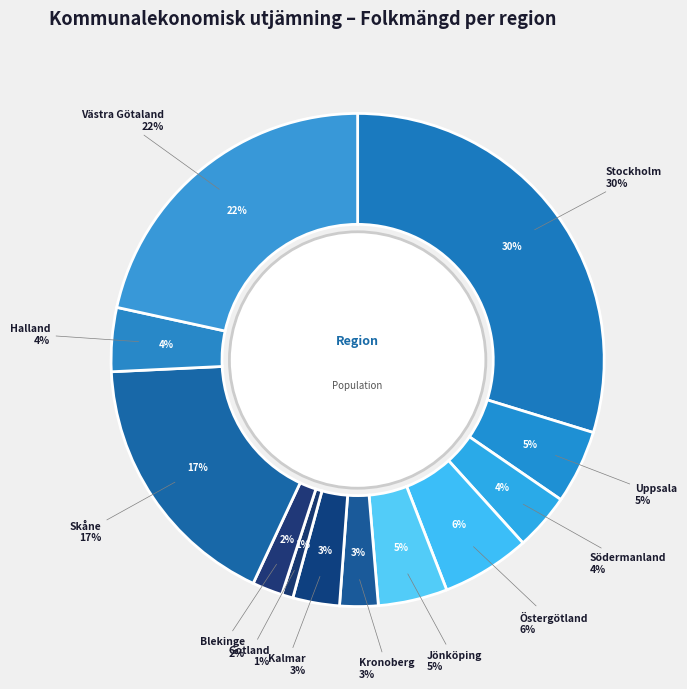

How many segments does this pie chart have?

12